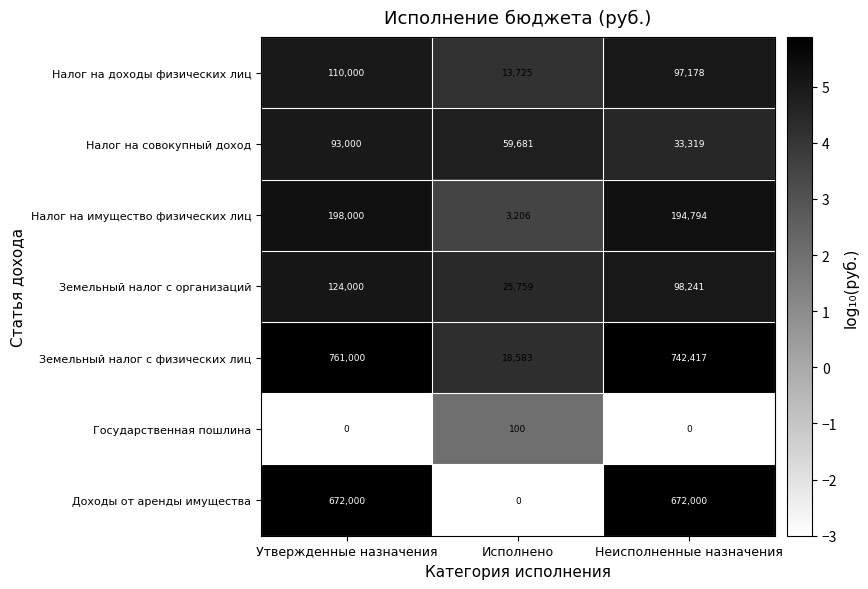

At which category is the sum across all series the highest?

Утвержденные назначения